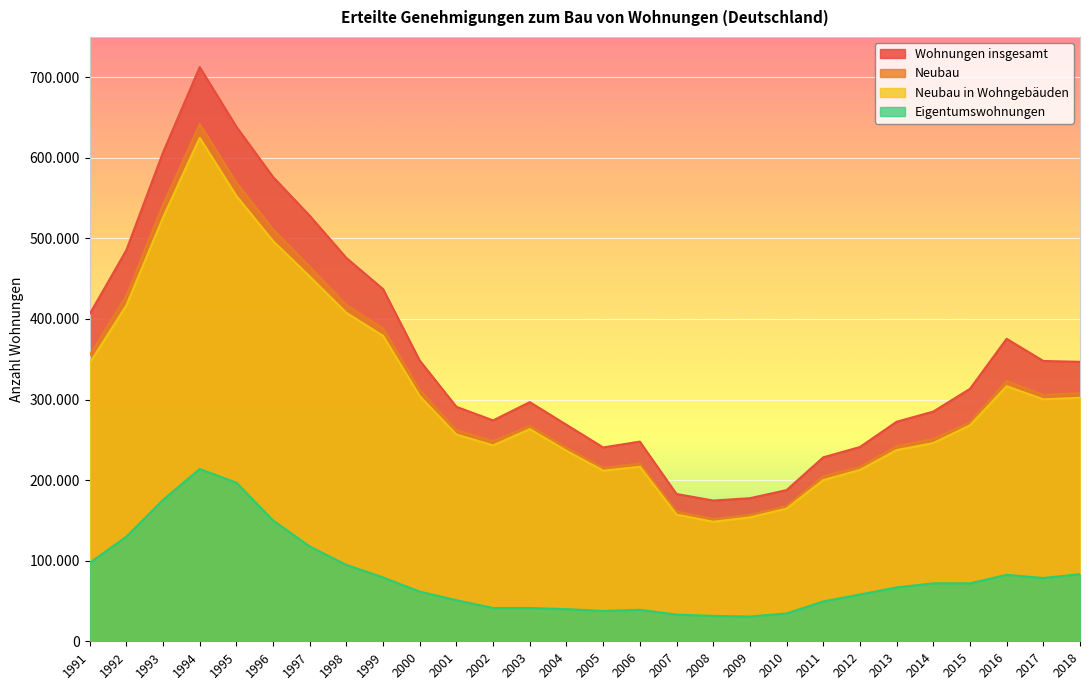

What is the total value across all series at 1991?

1203630